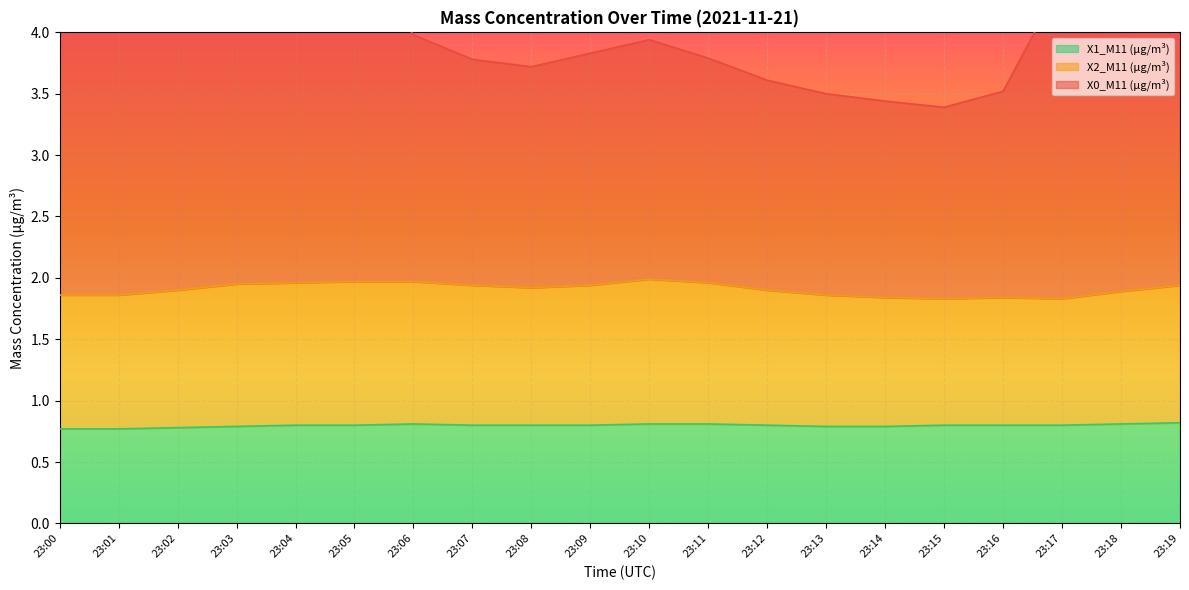

True or false: X0_M11 (μg/m³) has a value of 5.7 at 23:16.

False